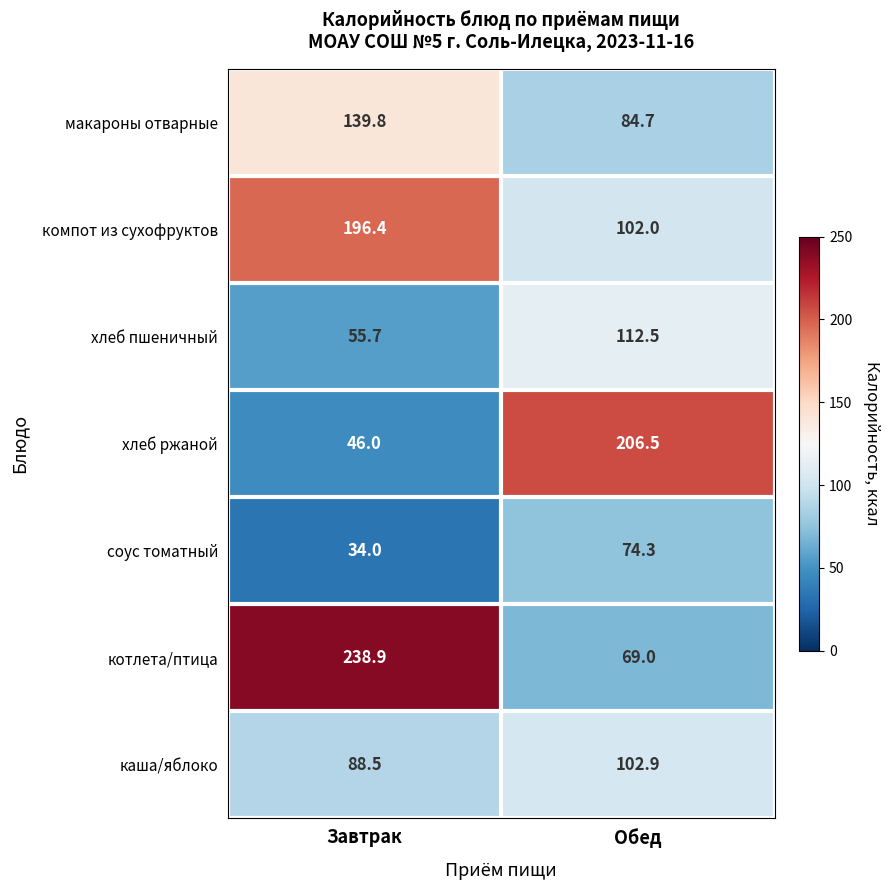

Between Завтрак and Обед, which series saw the biggest shift?

котлета/птица